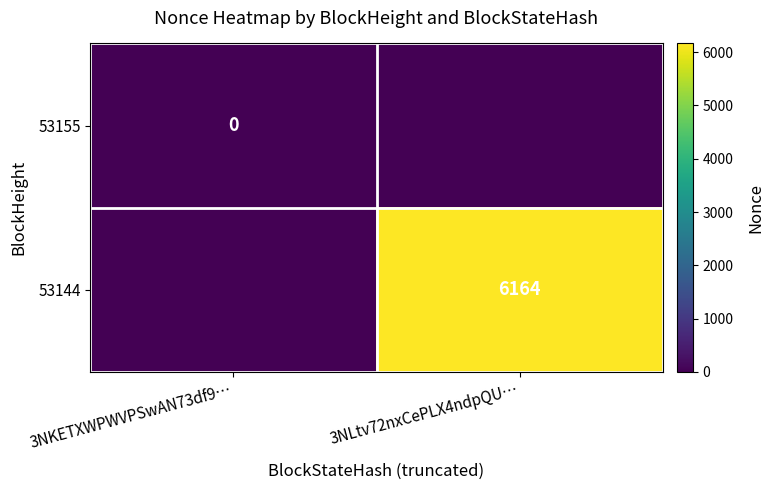

At which category does the chart reach its peak across all series?

3NLtv72nxCePLX4ndpQU…